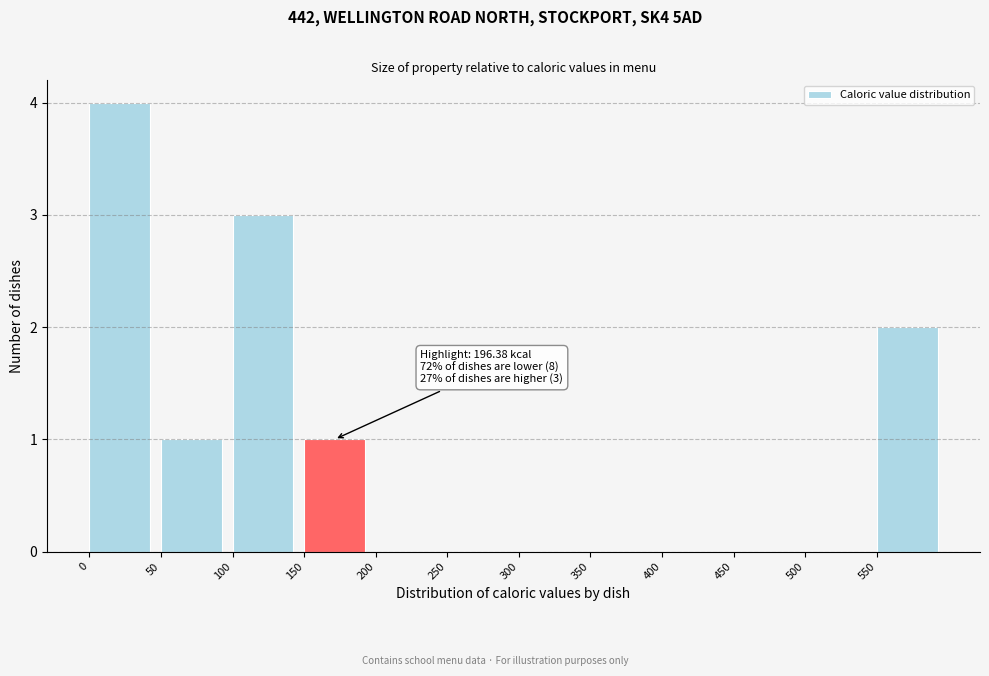

Over which range of the x-axis is the bar tallest?

0 to 50